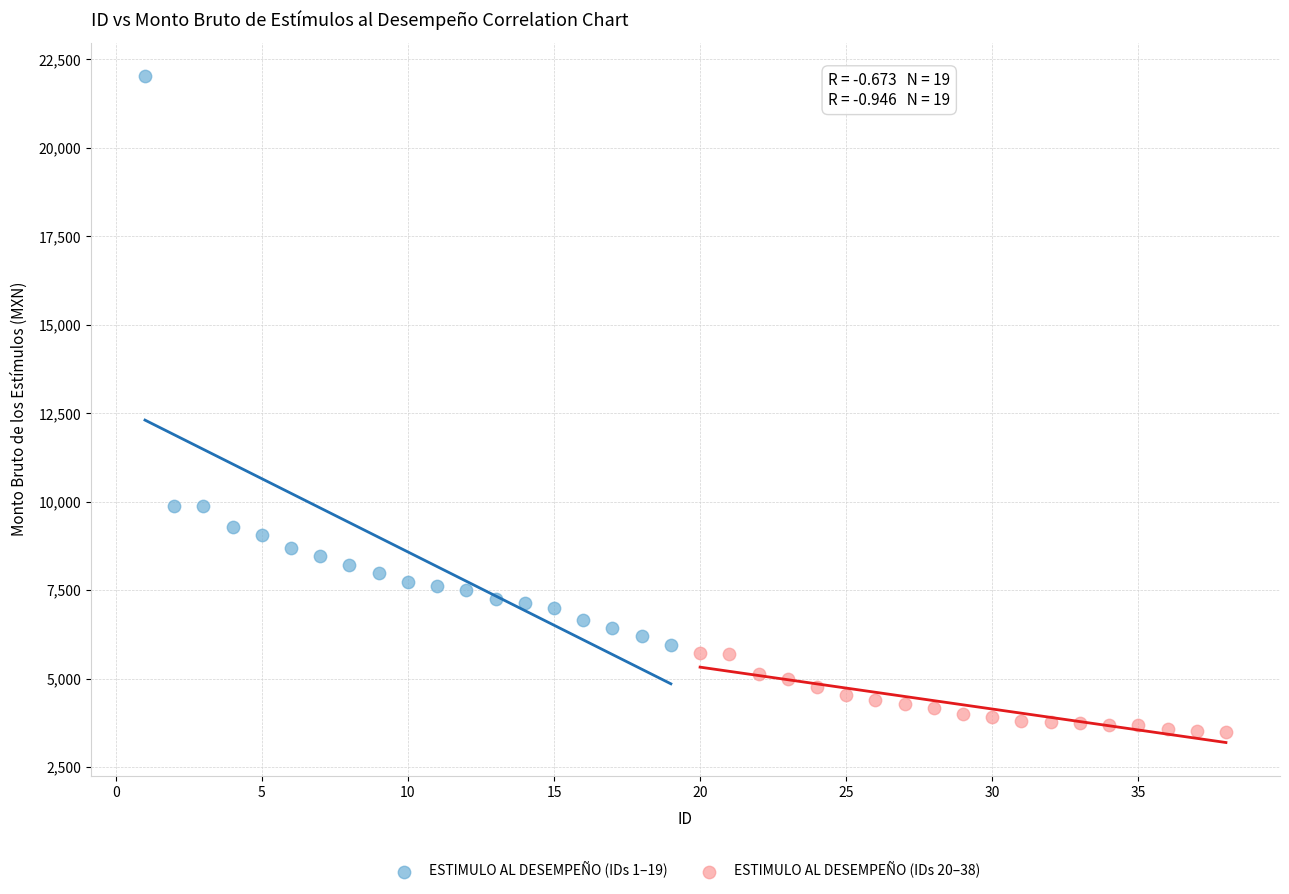

Which series reaches the minimum Y coordinate?

ESTIMULO AL DESEMPEÑO (IDs 20–38)